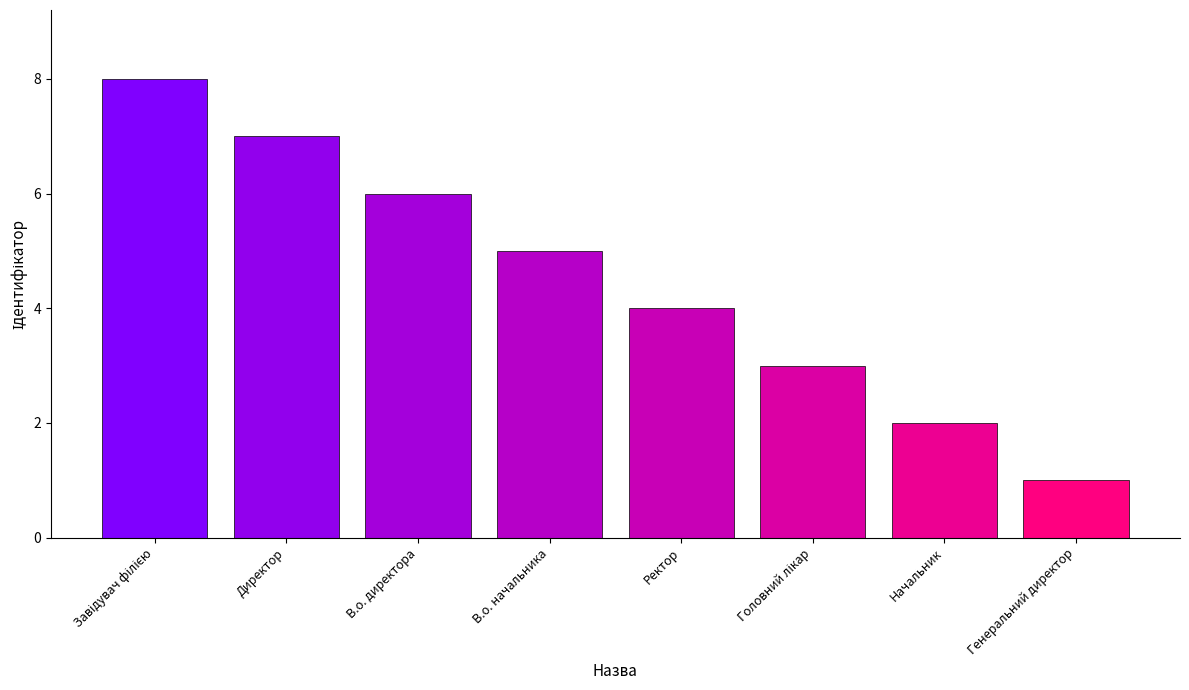

What is the change in value from В.о. начальника to Генеральний директор?

-4